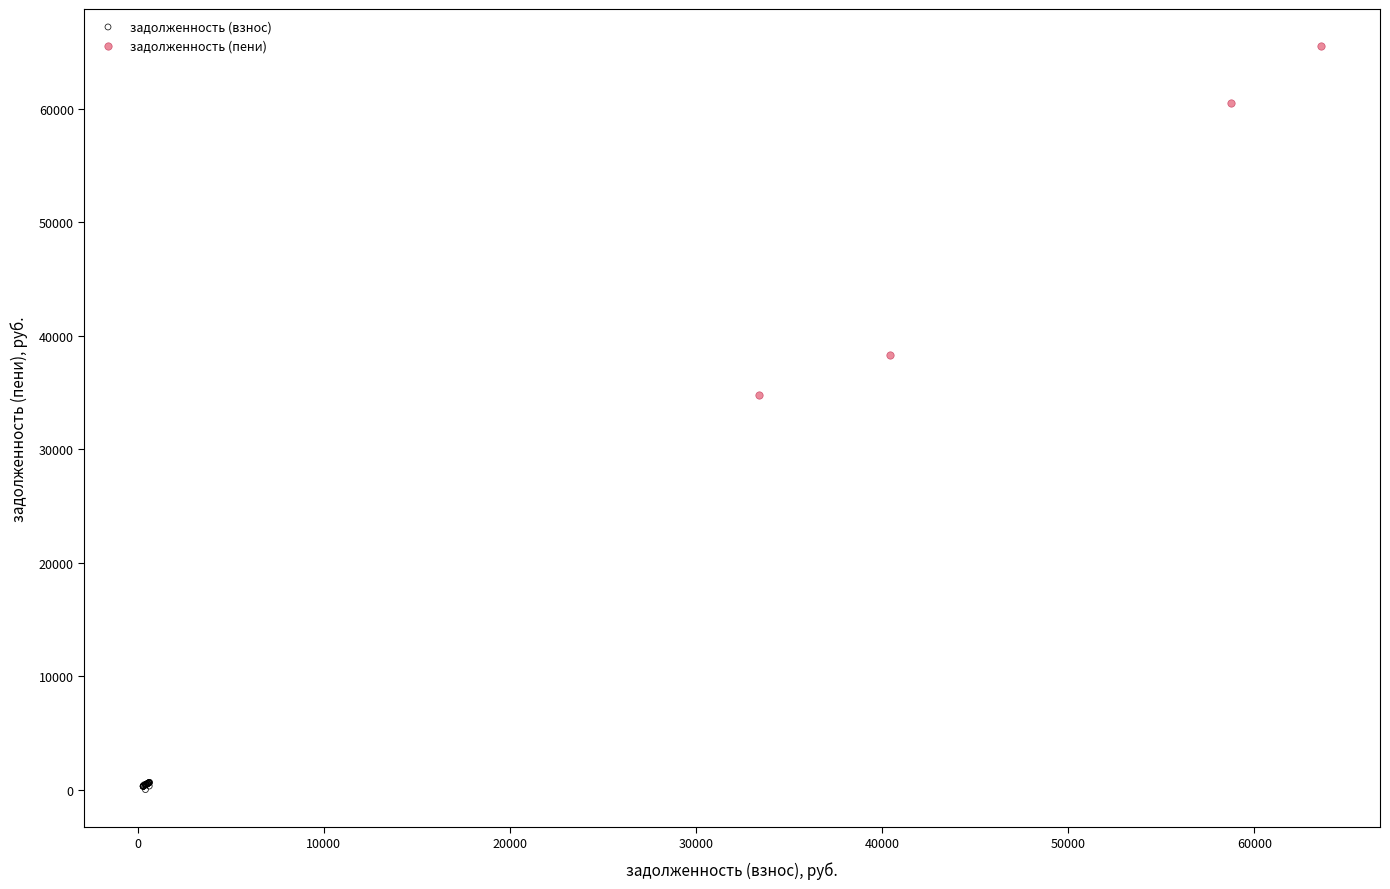

Which series contains the highest Y value?

задолженность (пени)